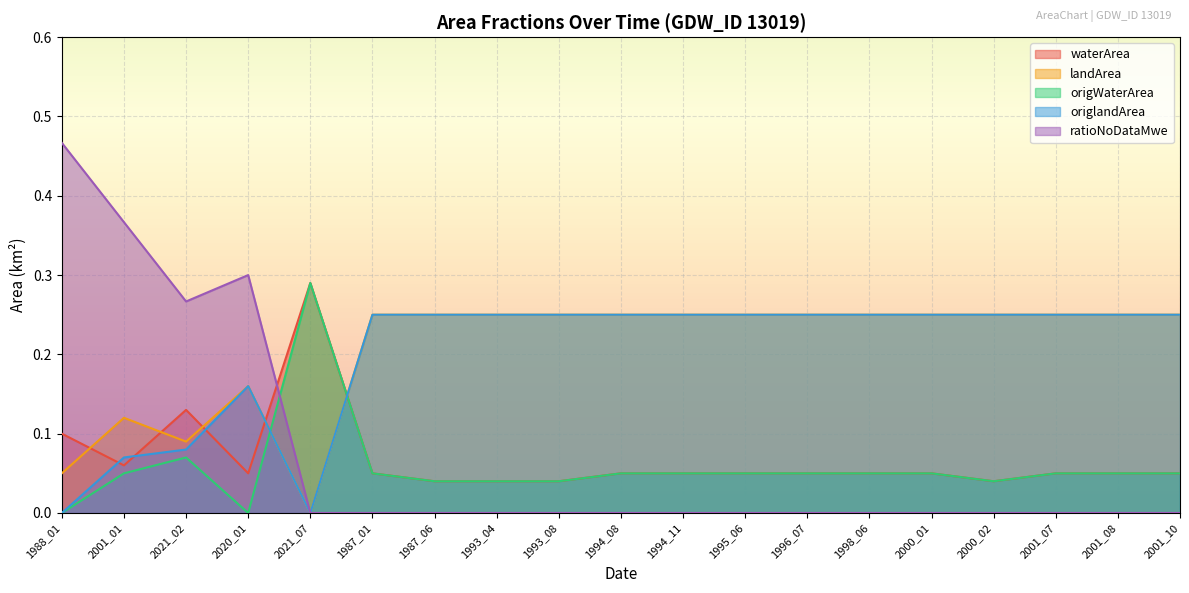

Count the number of categories in the chart.

19